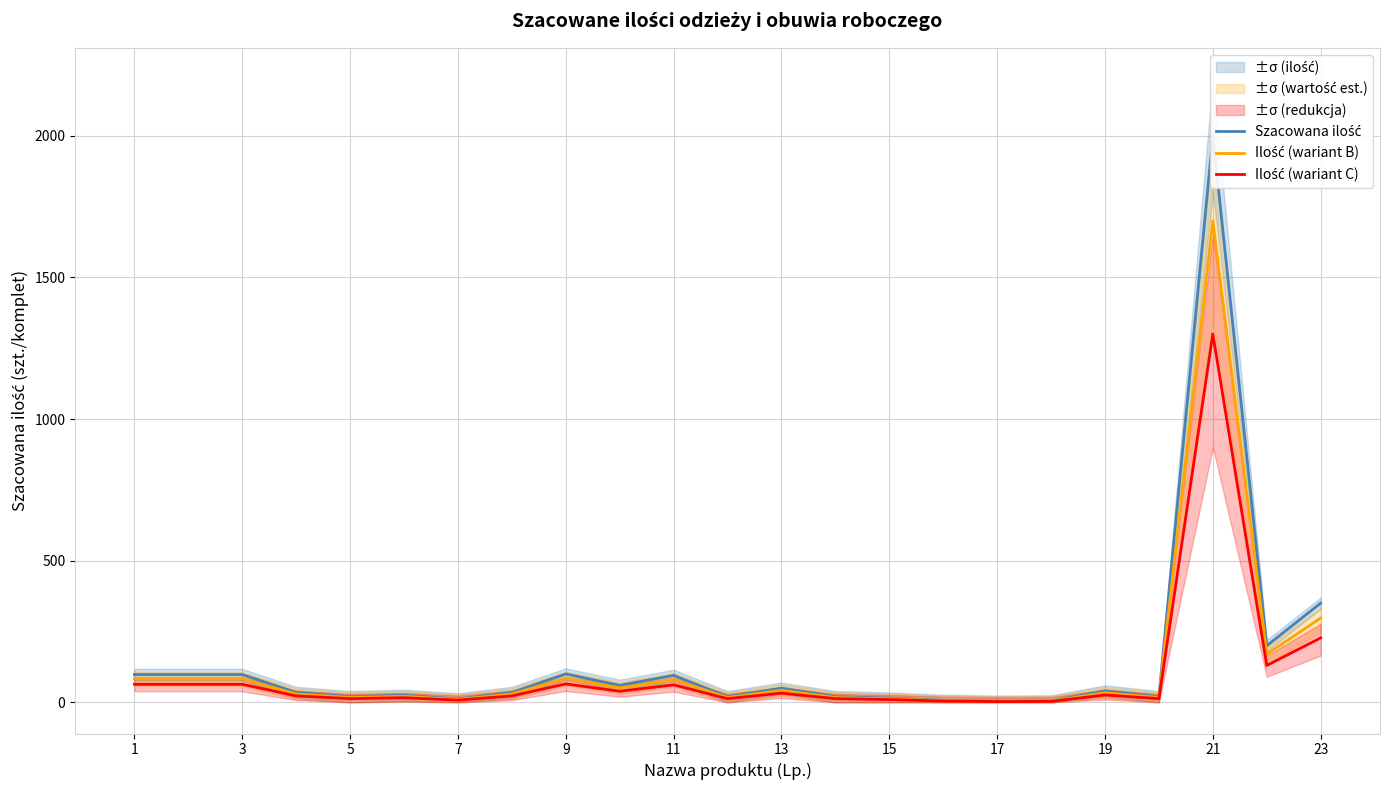

What is the label of the 3rd point from the left?

3